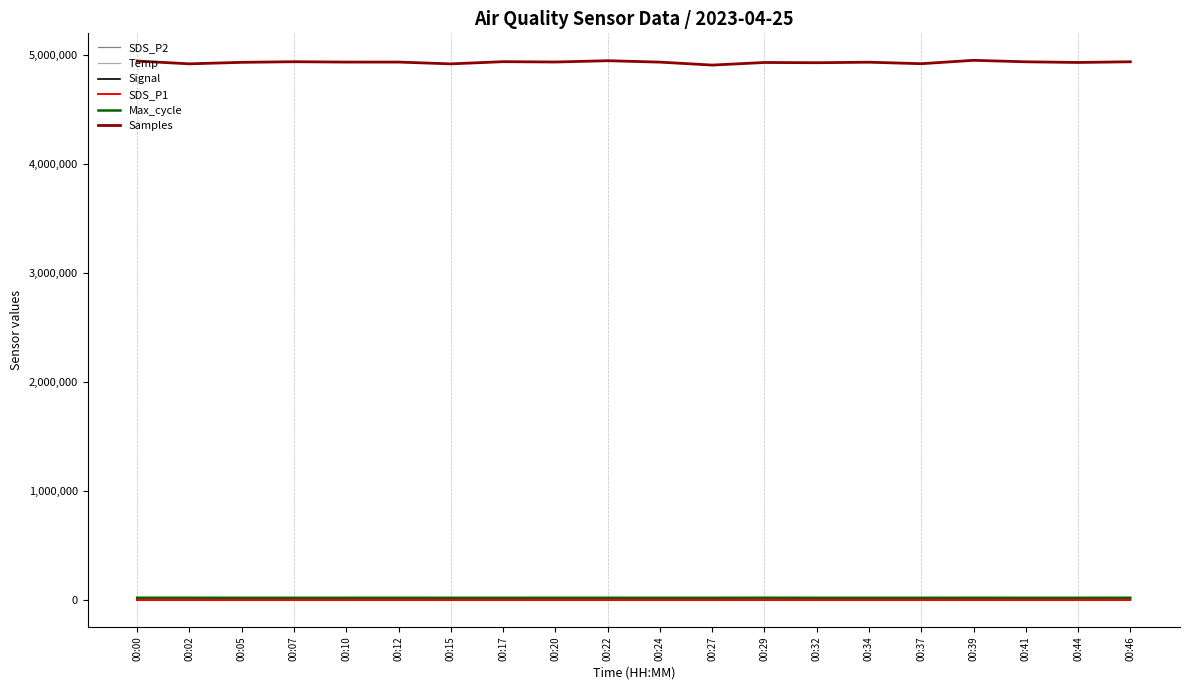

Which series has the widest spread of values?

Samples